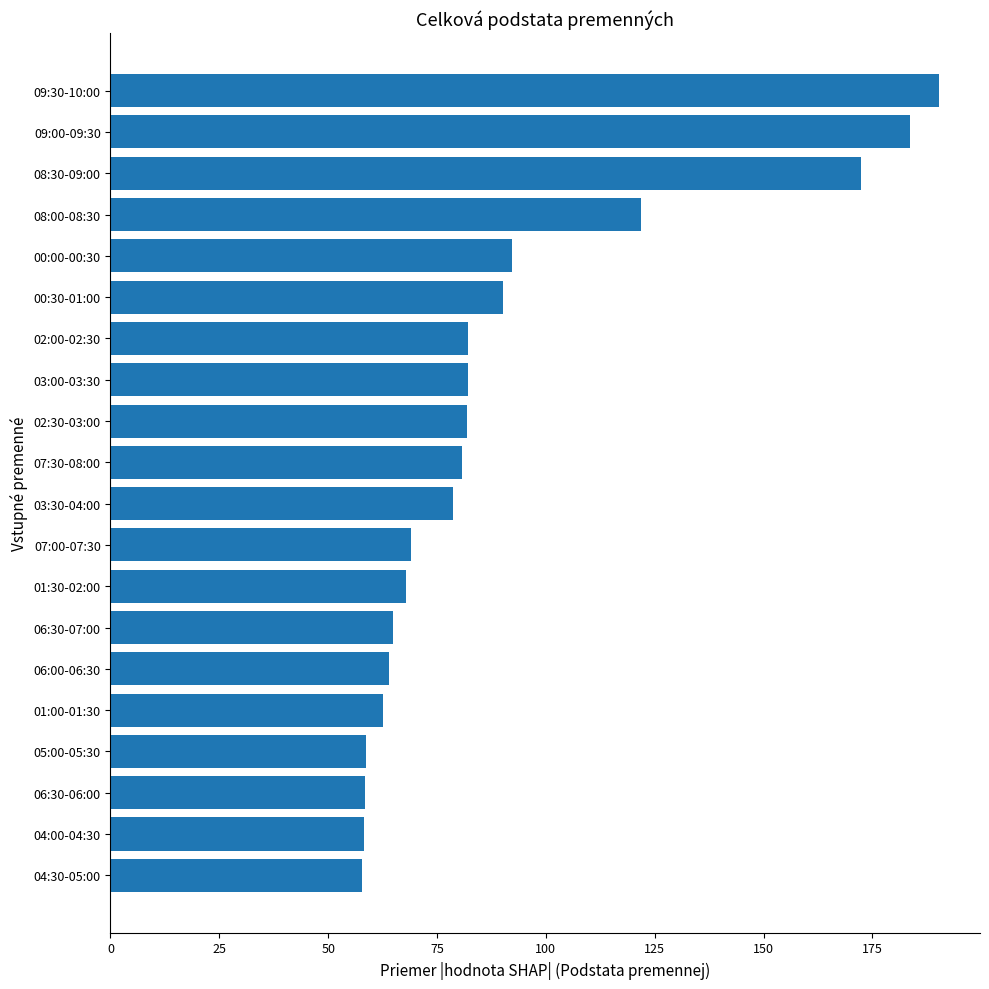

Which label corresponds to the largest value in the chart?

09:30-10:00